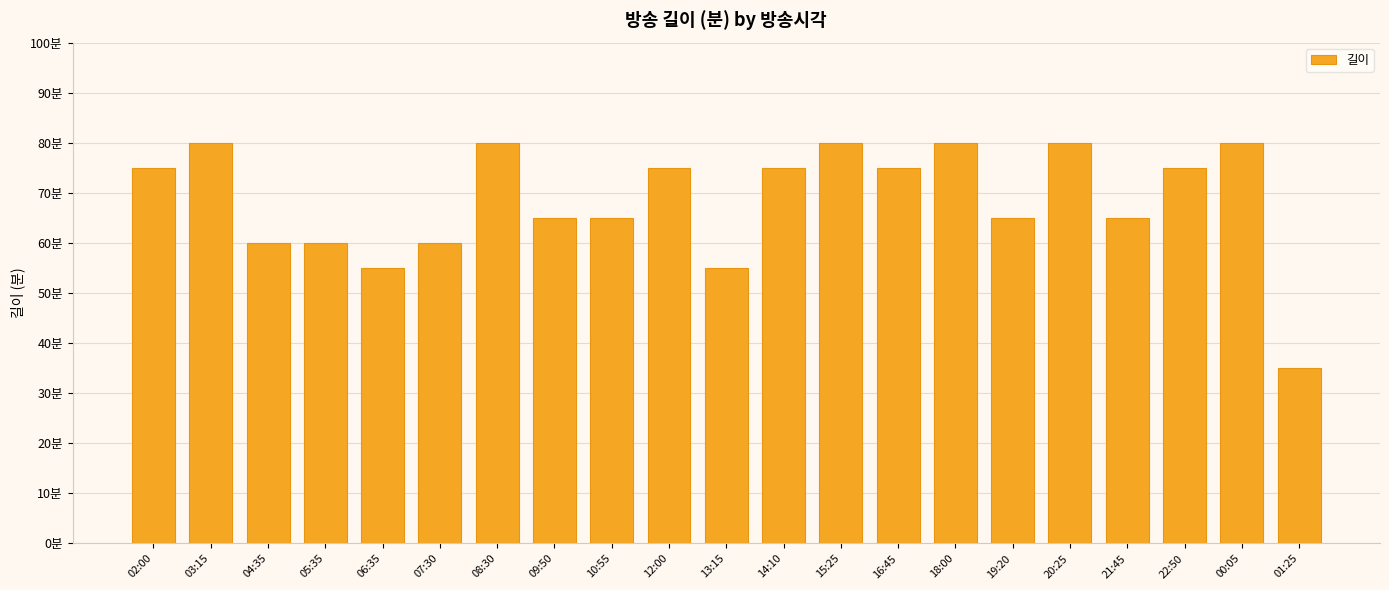

Which has a higher value, 09:50 or 20:25?

20:25